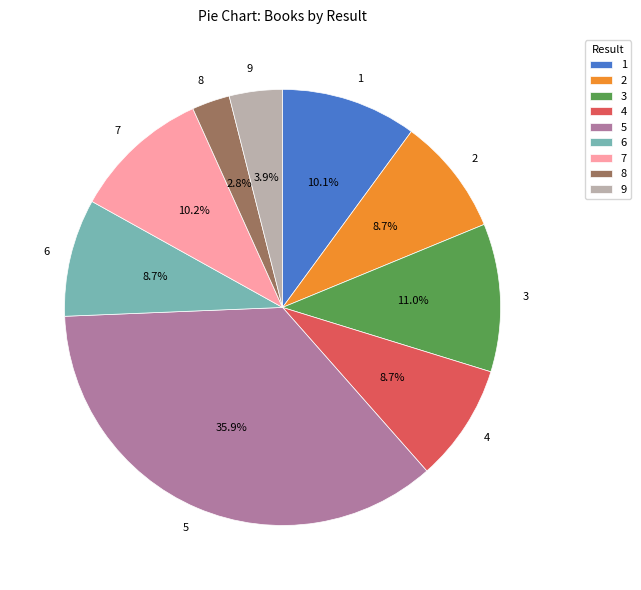

Which category has the biggest portion of the pie?

5